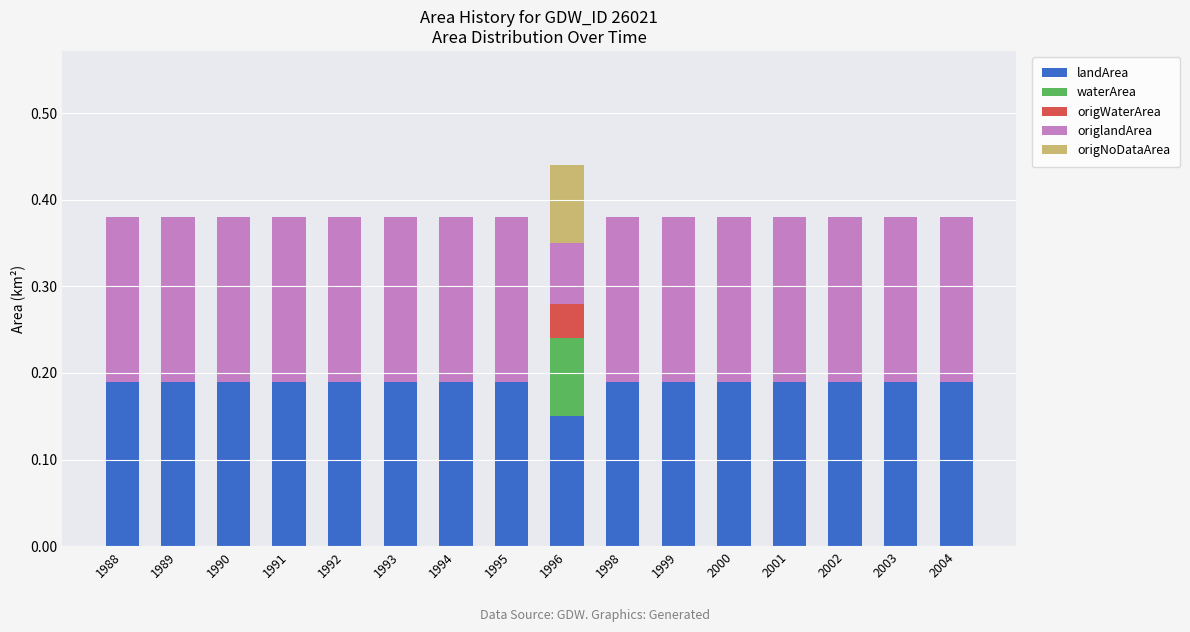

What is the total value across all series at 1995?

0.4